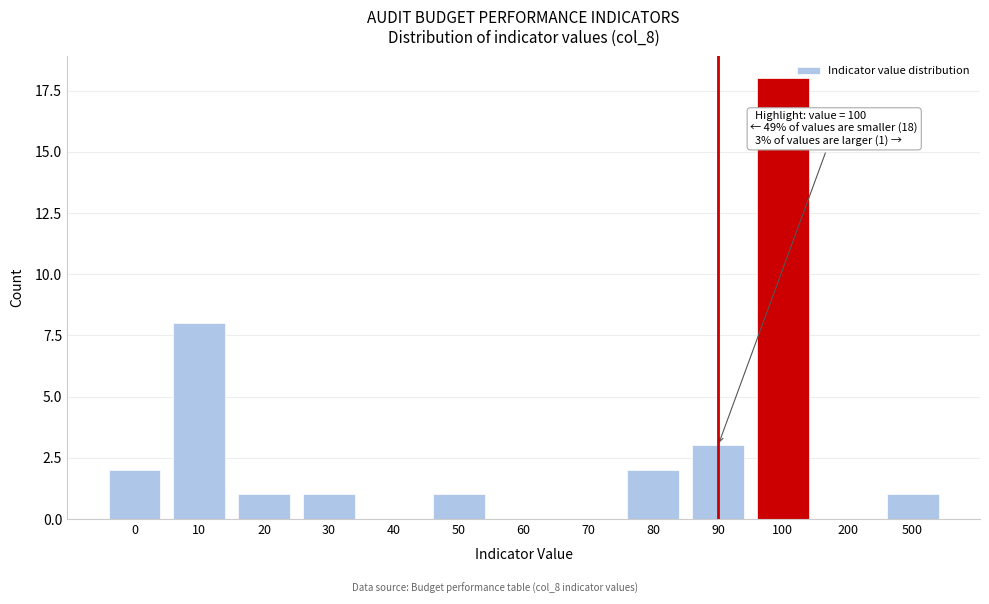

Reading left to right, extract all data points from this chart.

0=2	10=8	20=1	30=1	40=0	50=1	60=0	70=0	80=2	90=3	100=18	200=0	500=1